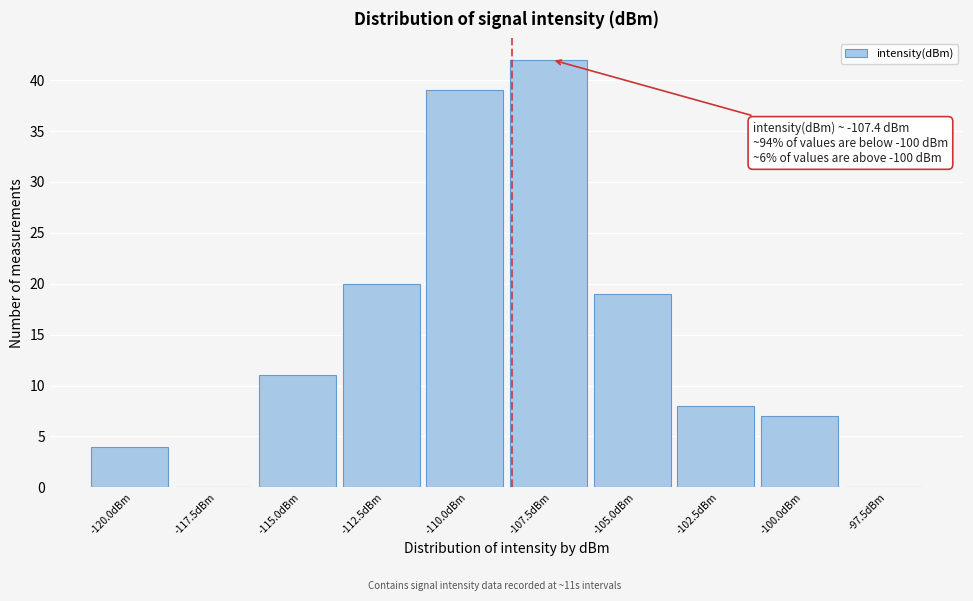

Reading left to right, extract all data points from this chart.

-120.0dBm=4	-117.5dBm=0	-115.0dBm=11	-112.5dBm=20	-110.0dBm=39	-107.5dBm=42	-105.0dBm=19	-102.5dBm=8	-100.0dBm=7	-97.5dBm=0